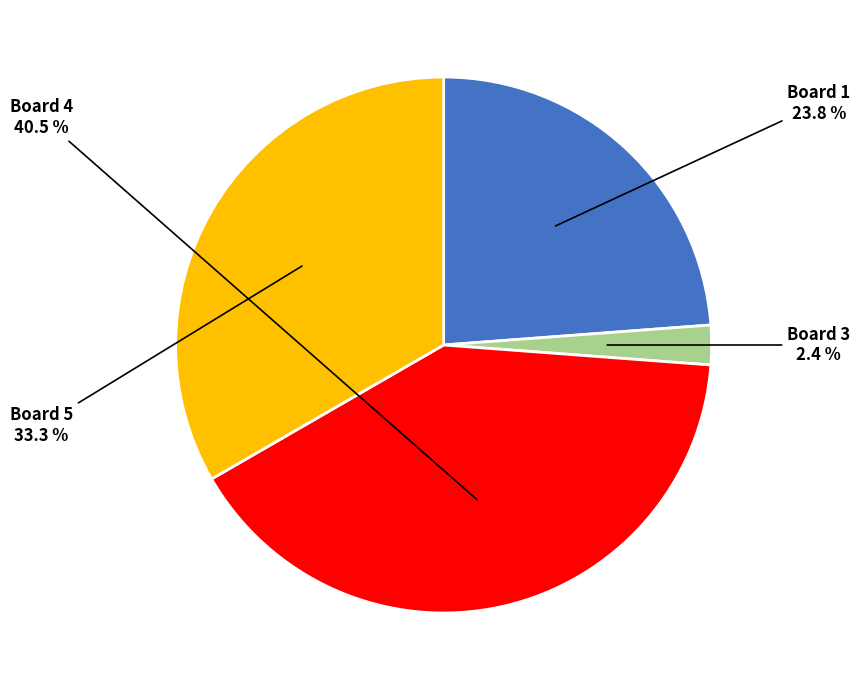

Does any single category account for the majority?

No